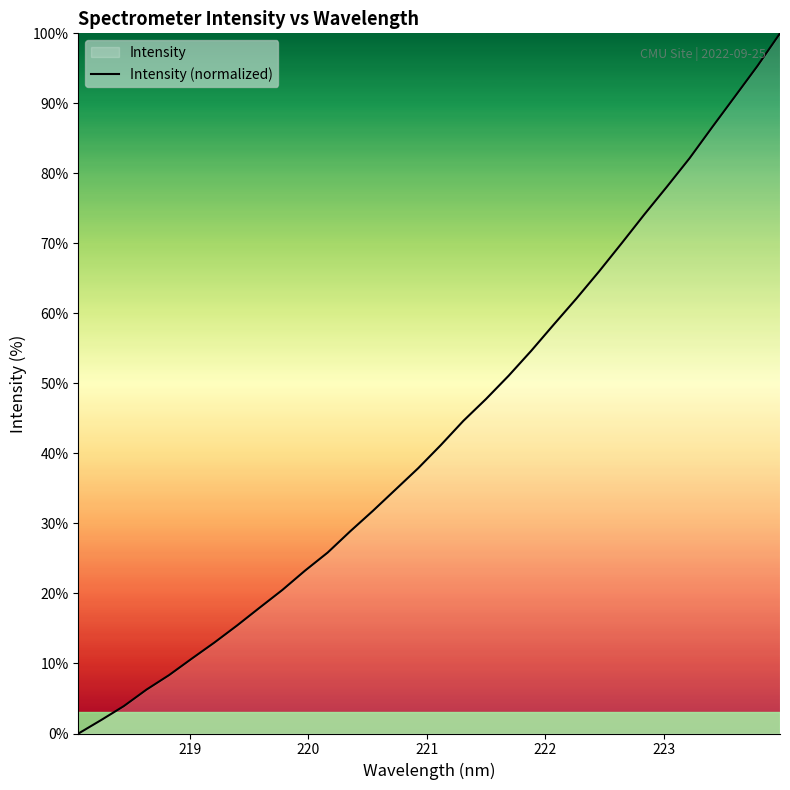

What is the maximum value shown in the chart?

100.0